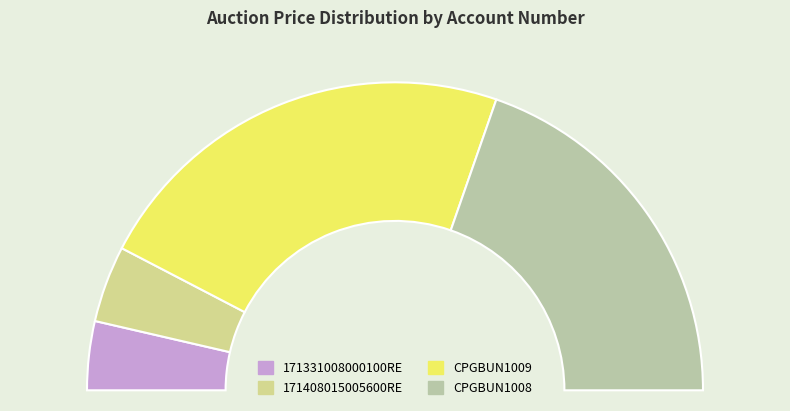

To the nearest percent, what is the difference between the largest and smallest slice percentages?

38%